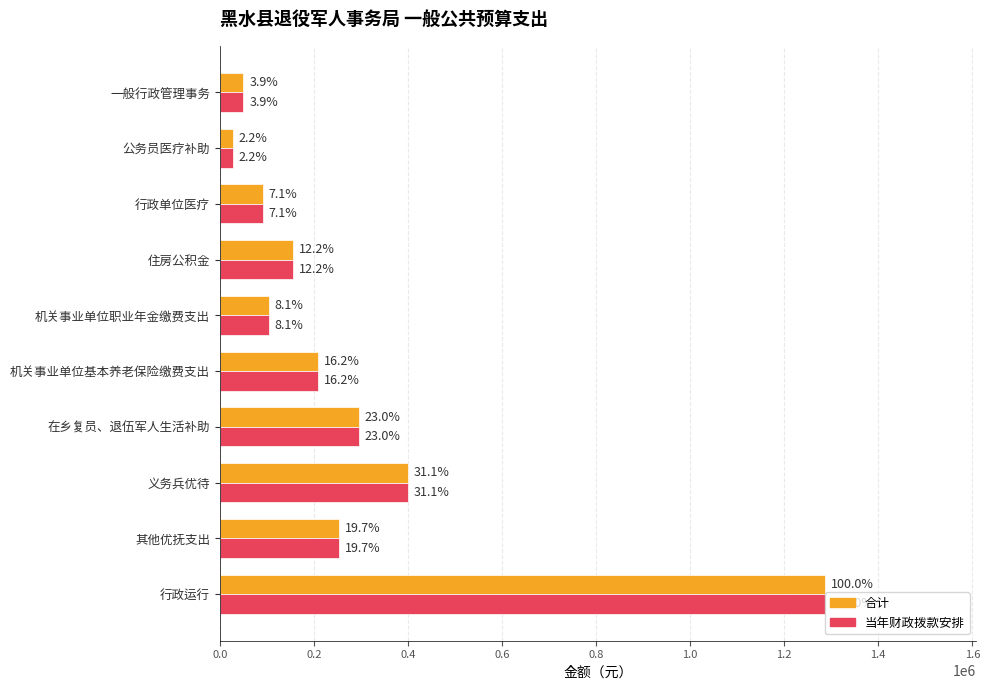

What are all the series names shown in the legend?

合计, 当年财政拨款安排